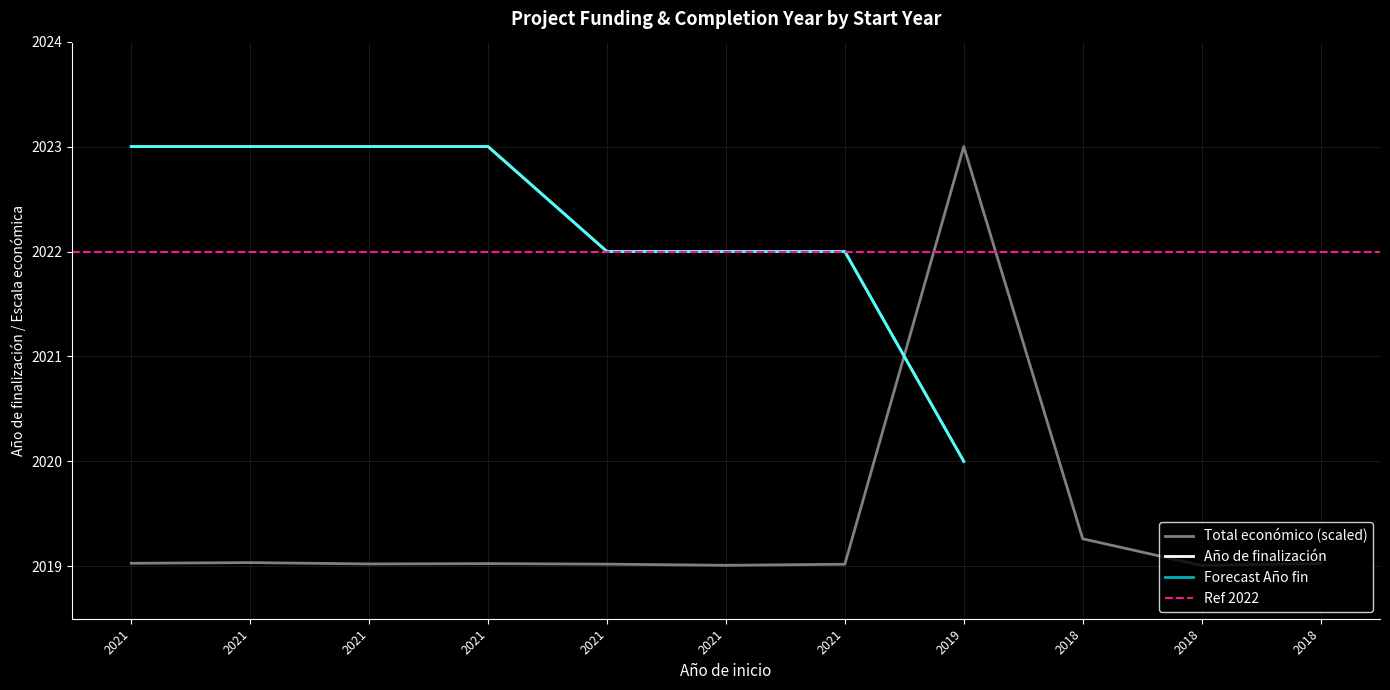

What is the approximate value at 2021?

2019.0